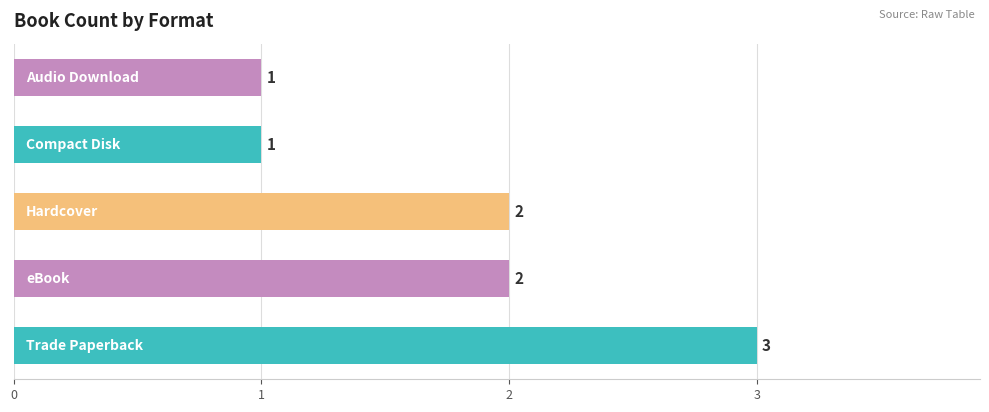

How many values are between 1 and 2?

4